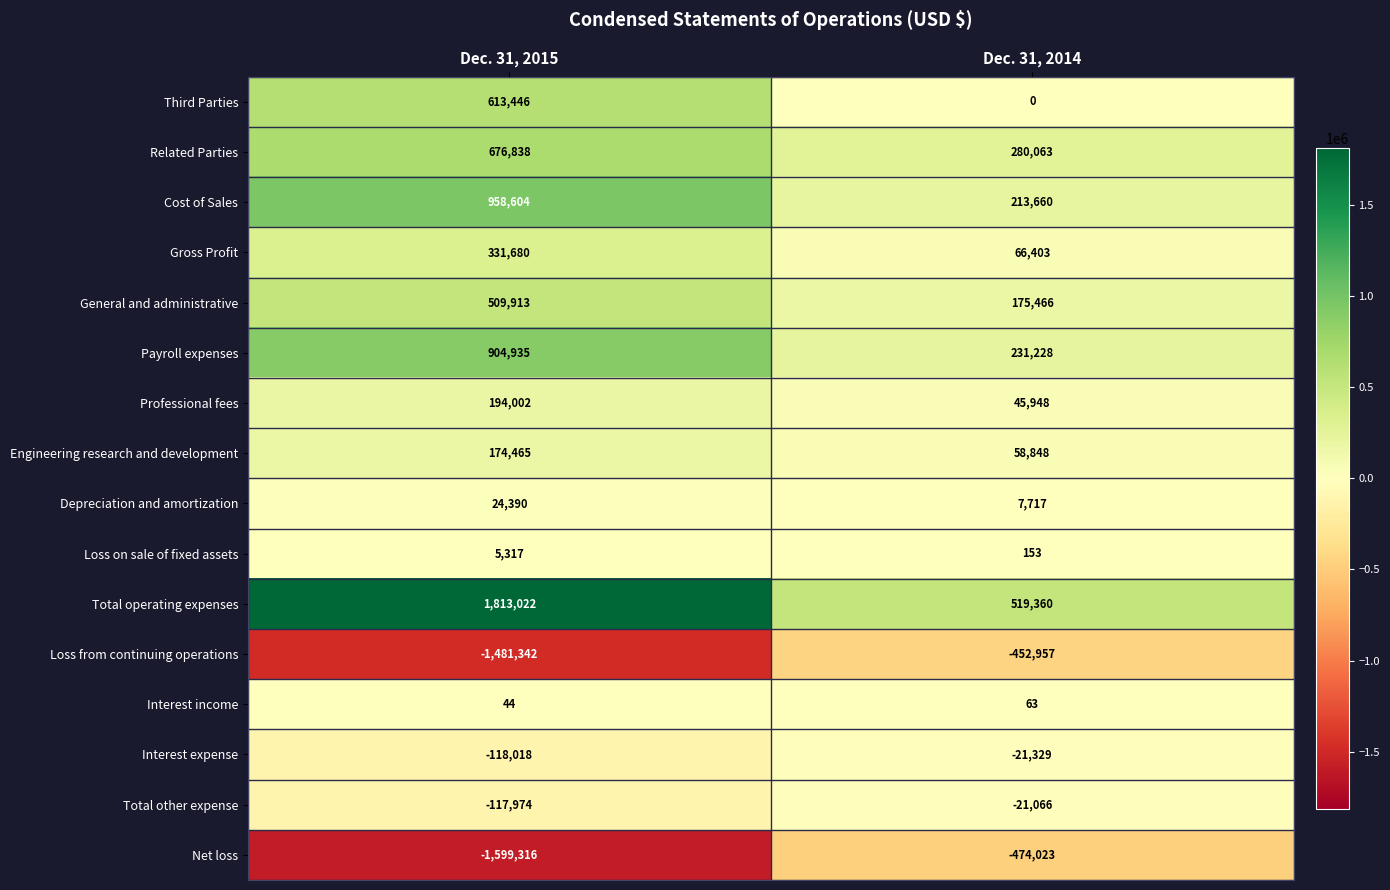

Which series has the largest range (max minus min)?

Total operating expenses